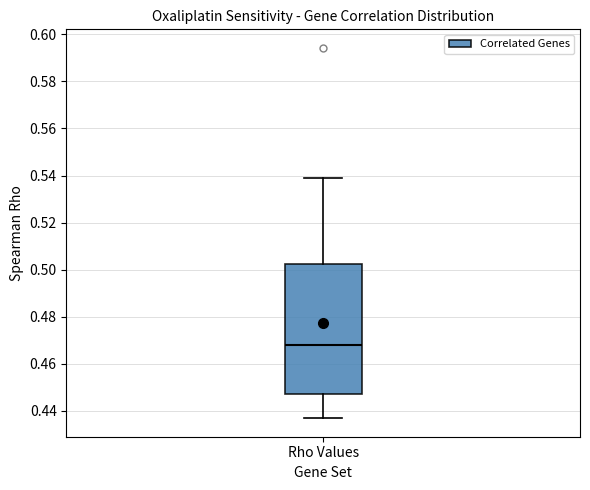

Read this box plot against the y-axis: the position of the median line, the range covered by the box, and the ends of both whiskers. The values are not printed on the chart, so give them approximately, as read against the axis.

median 0.468, box 0.448 to 0.502, whiskers 0.436 to 0.538